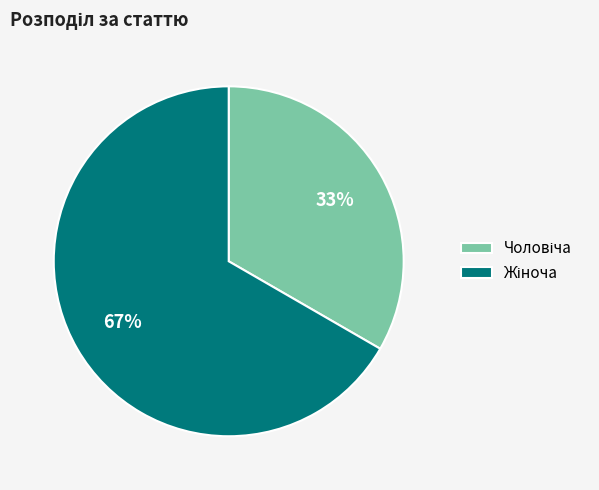

Is there a majority slice in this chart?

Yes